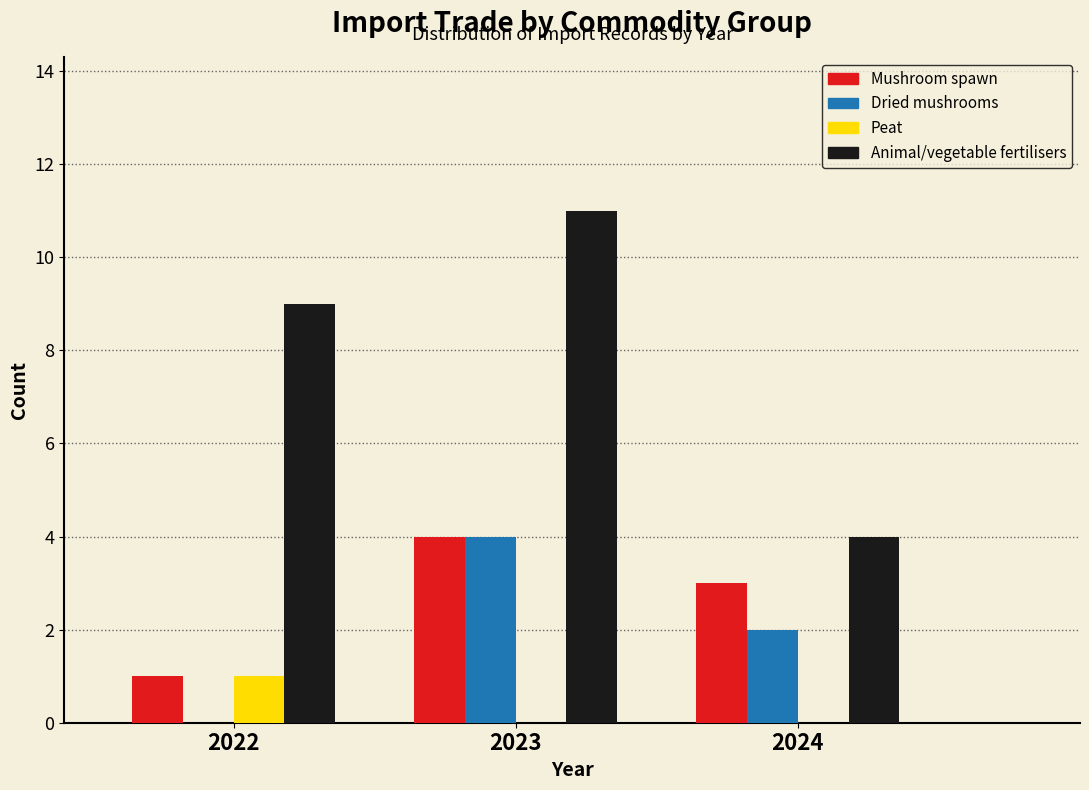

Reading left to right, extract all data points from this chart.

Mushroom spawn: 2022=1	2023=4	2024=3
Dried mushrooms: 2022=0	2023=4	2024=2
Peat: 2022=1	2023=0	2024=0
Animal/vegetable fertilisers: 2022=9	2023=11	2024=4